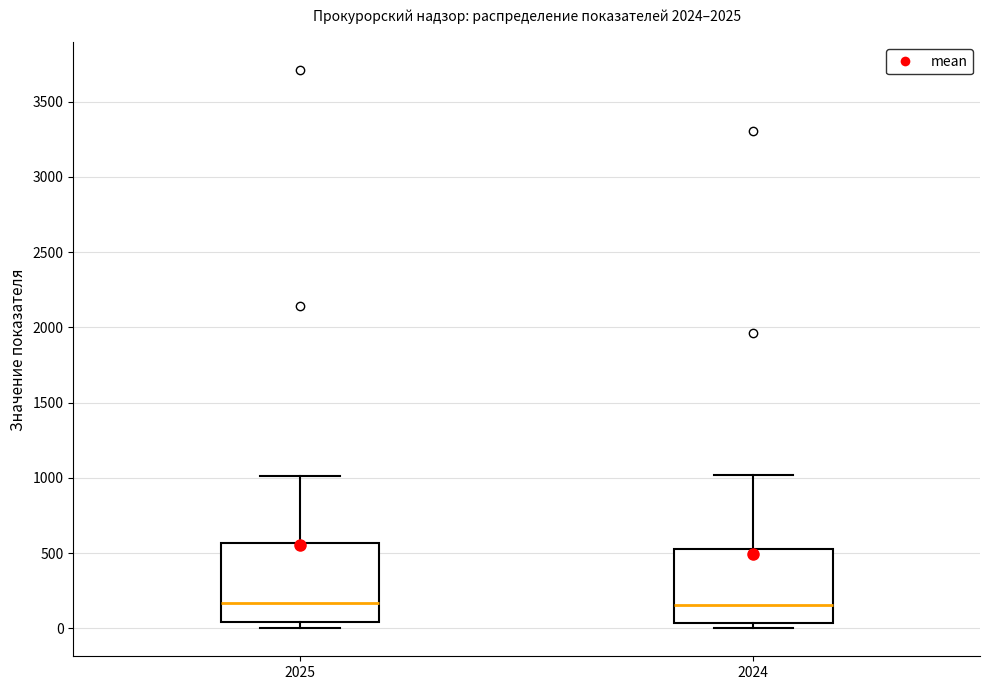

Reading left to right, read every box against the y-axis: the position of its median line, the range the box covers, and the ends of its whiskers. The values are not printed on the chart, so give them approximately, as read against the axis.

2025: median 150, box 50 to 550, whiskers 0 to 1000
2024: median 150, box 50 to 500, whiskers 0 to 1000